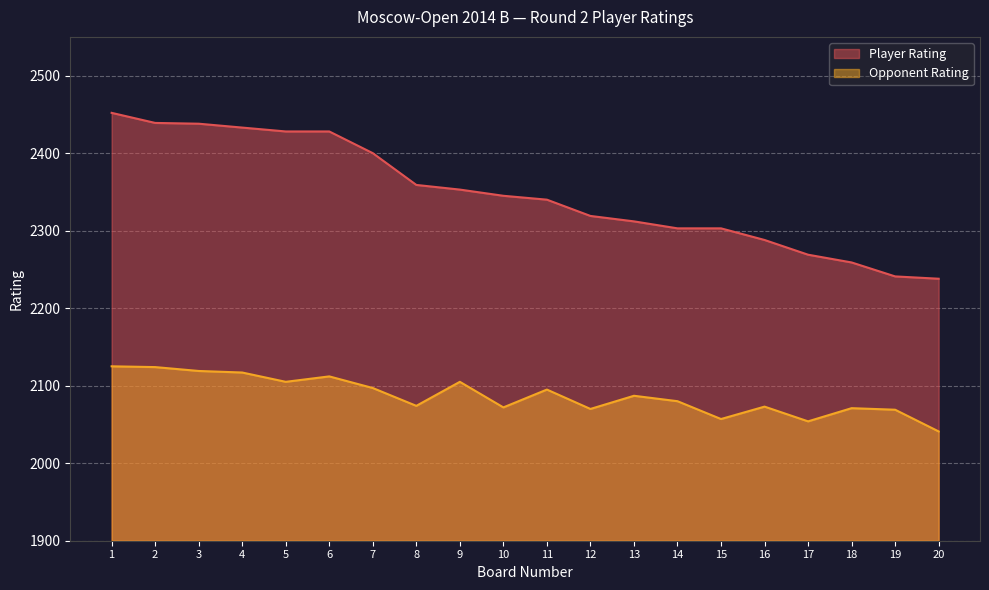

What is the difference between the highest and lowest values at 7?

303